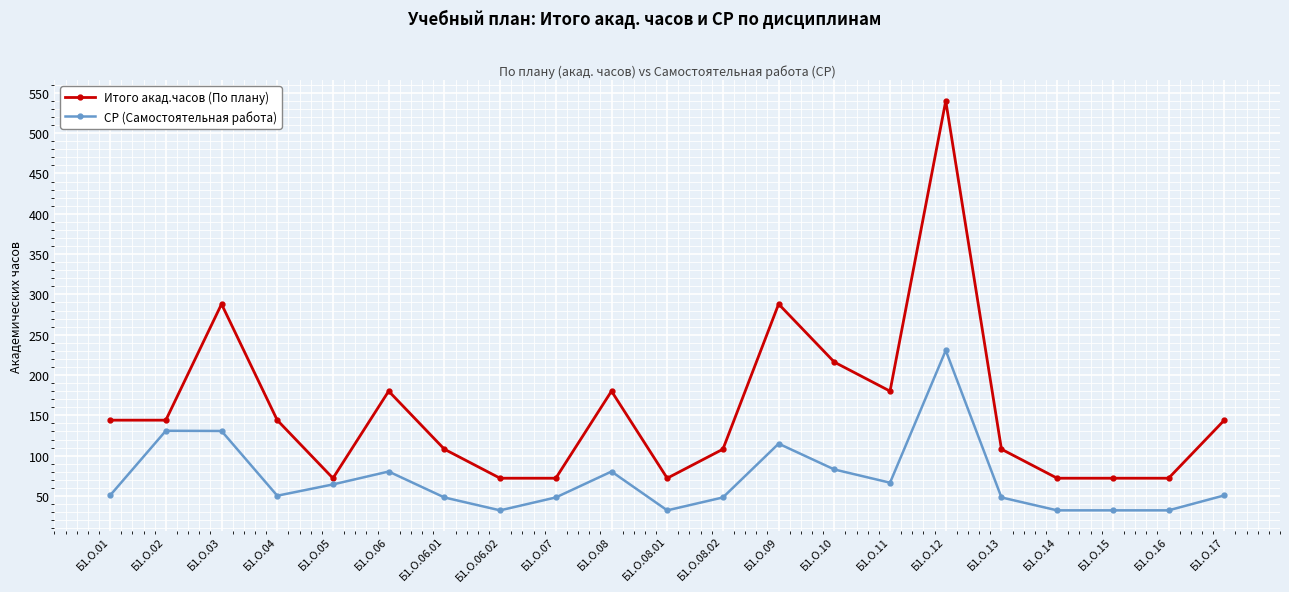

True or false: Итого акад.часов (По плану) and СР (Самостоятельная работа) intersect in this chart.

False